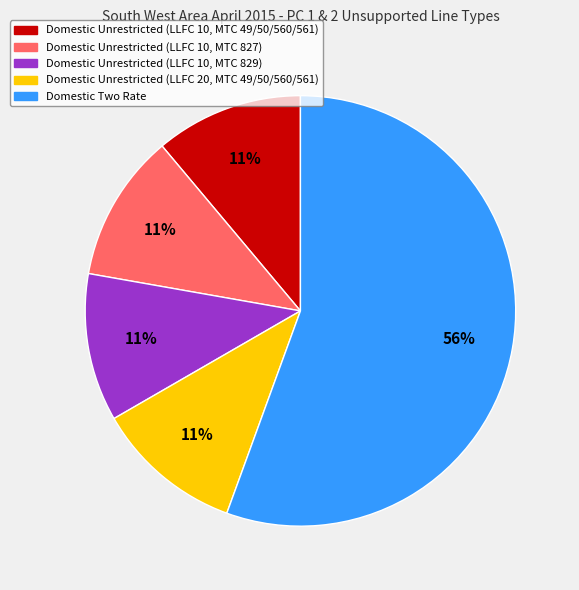

How many segments does this pie chart have?

5